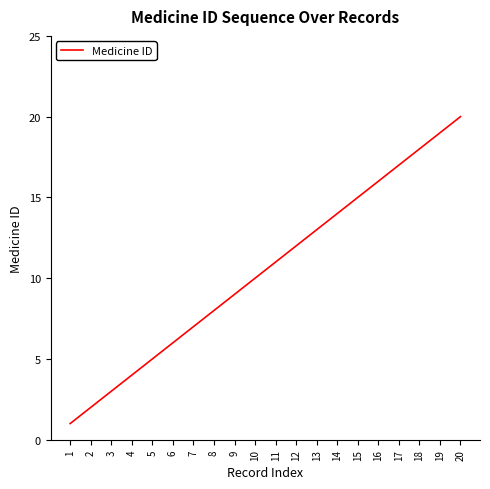

Reading left to right, list all the values displayed in this chart.

1=1	2=2	3=3	4=4	5=5	6=6	7=7	8=8	9=9	10=10	11=11	12=12	13=13	14=14	15=15	16=16	17=17	18=18	19=19	20=20